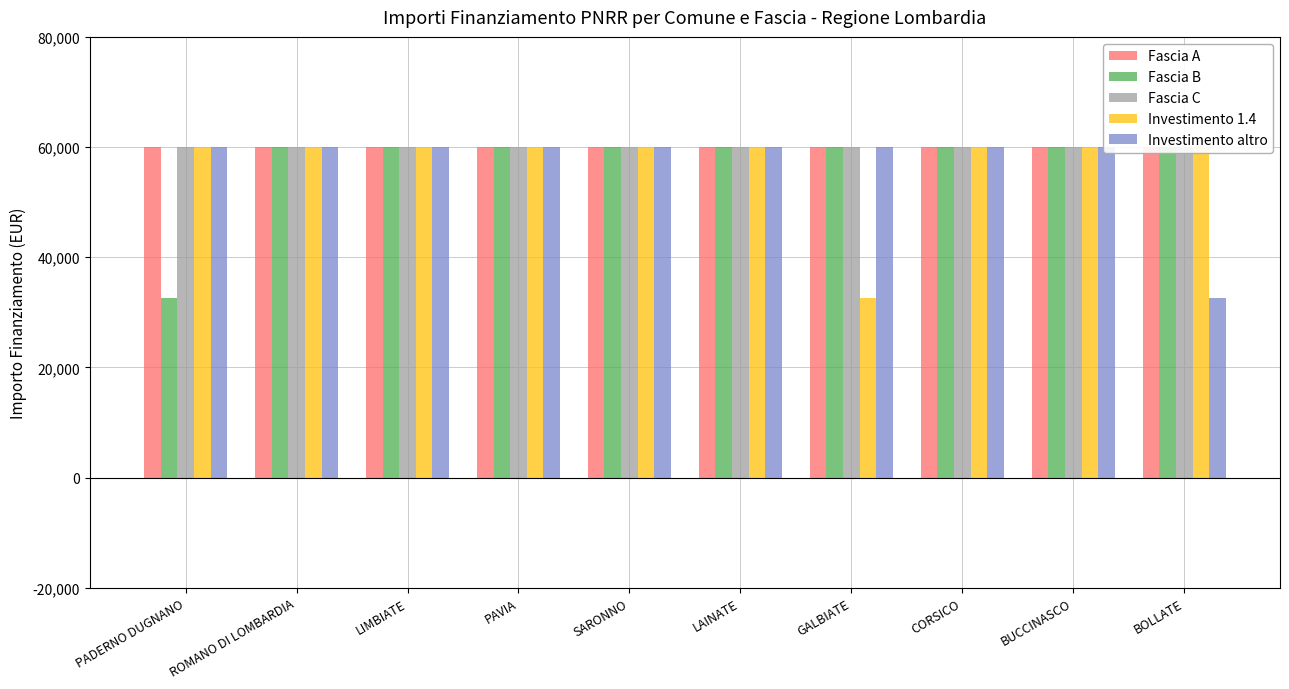

Is the value of Investimento altro at BOLLATE greater than the value of Fascia B at PAVIA?

No